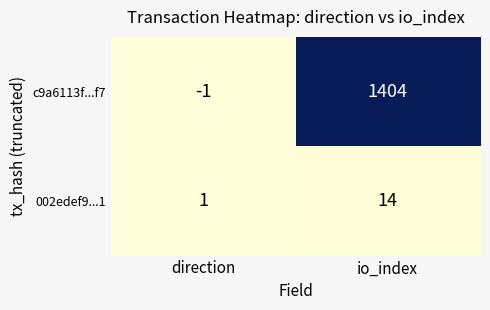

The c9a6113f...f7 series shows 2044 at io_index. True or false?

False